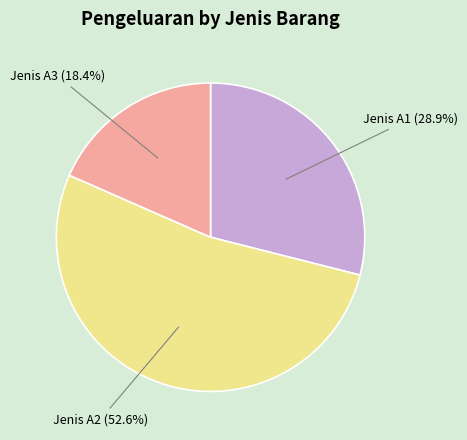

Combined, what portion of the pie is Jenis A2 and Jenis A1?

81.6%